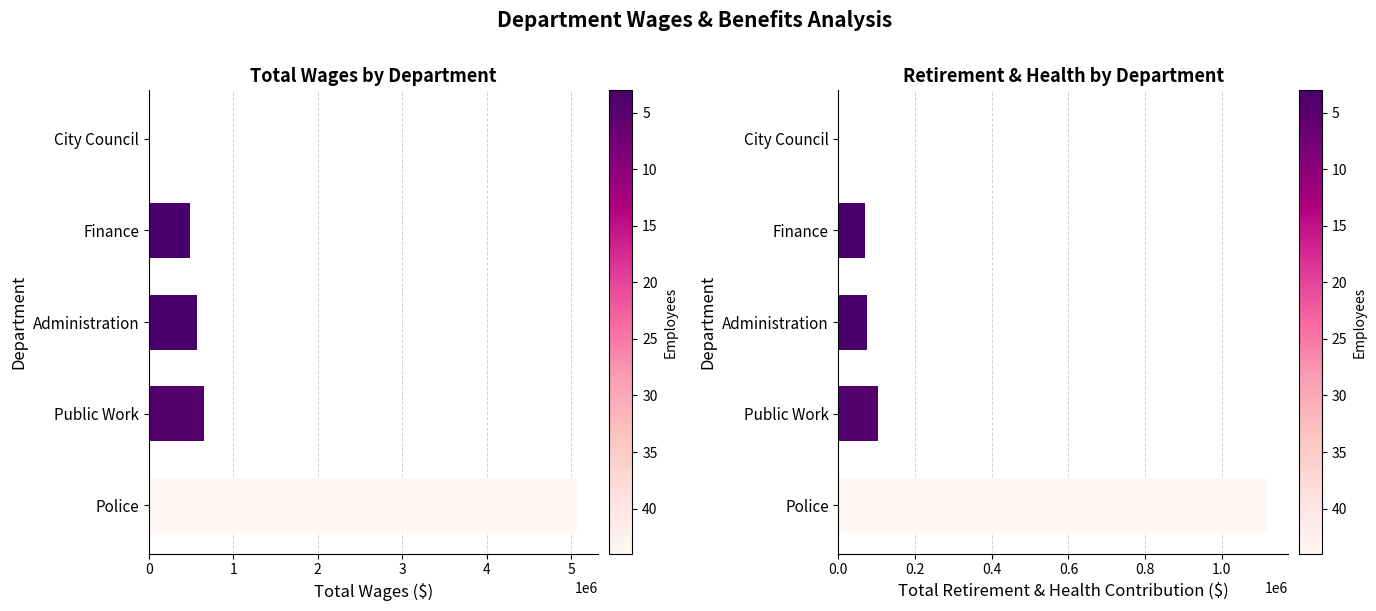

At how many categories does at least one series exceed 950252?

1